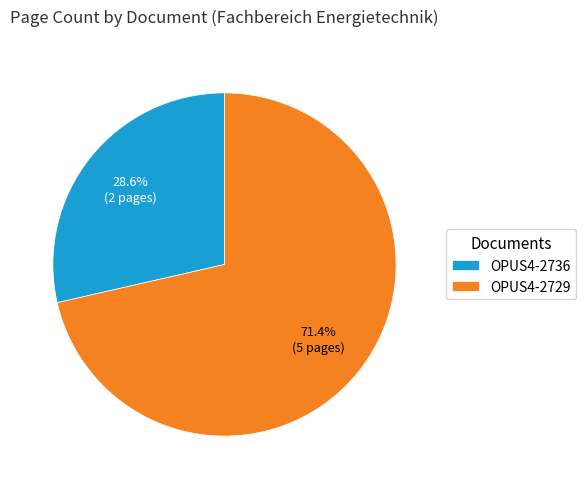

Combined, what portion of the pie is OPUS4-2729 and OPUS4-2736?

100.0%